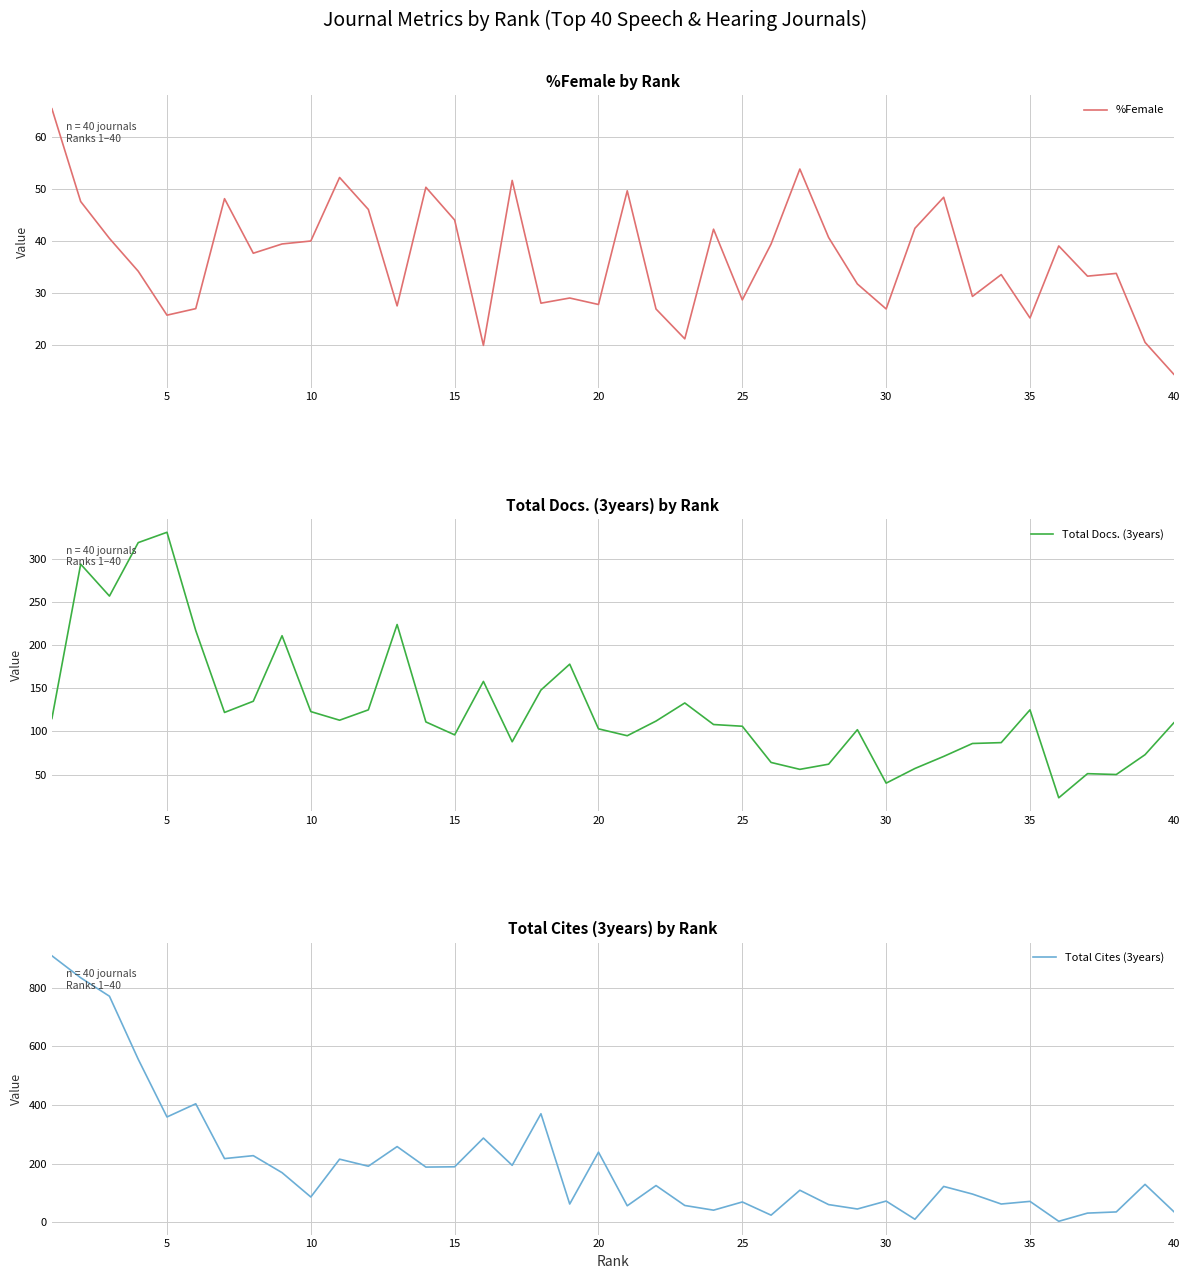

The value of %Female at 40 is 5.2. True or false?

False